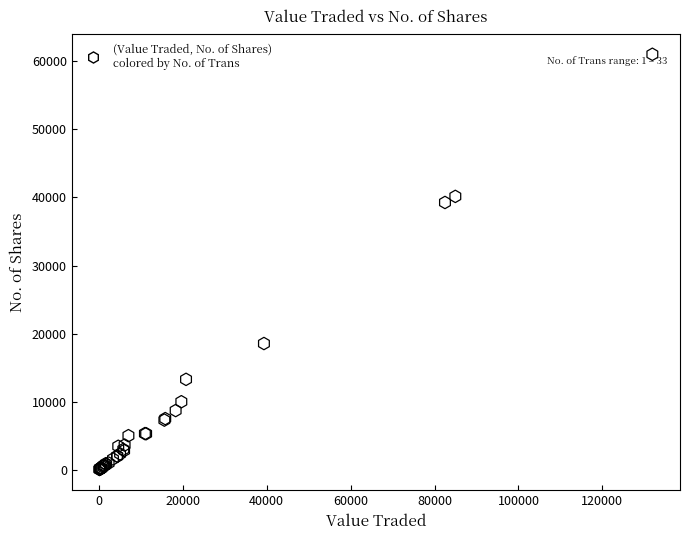

What Y value in the scatter plot is closest to 30546?

39265